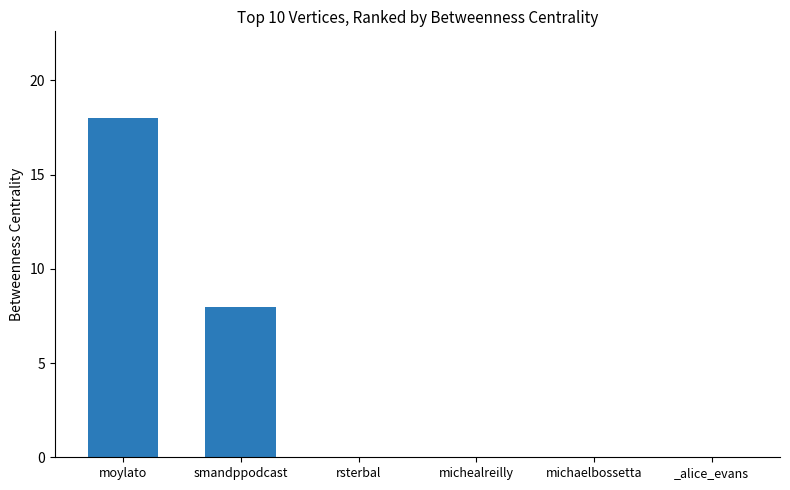

What is the maximum value shown in the chart?

18